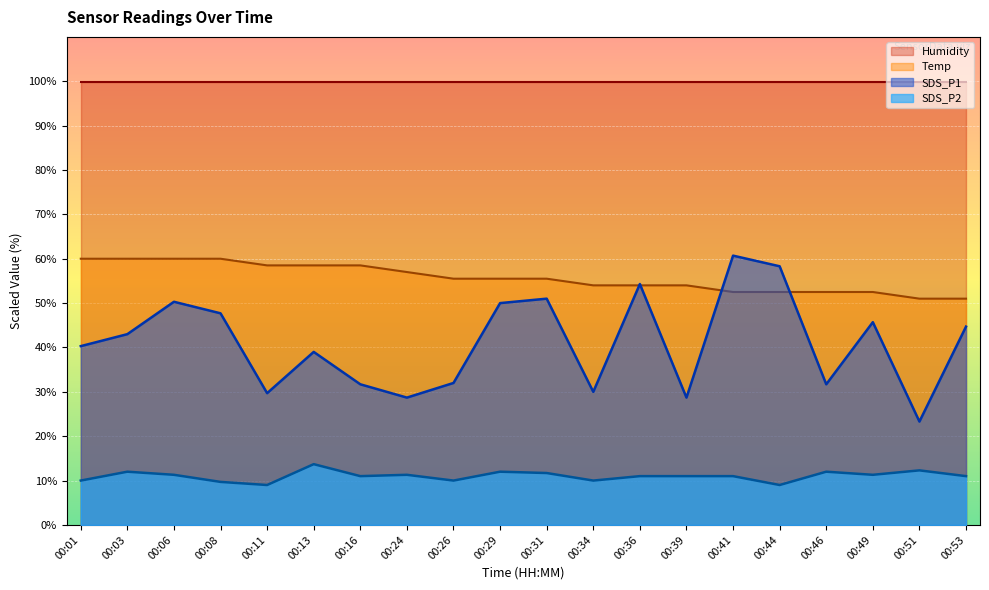

At which label does SDS_P1 first exceed 43?

00:06